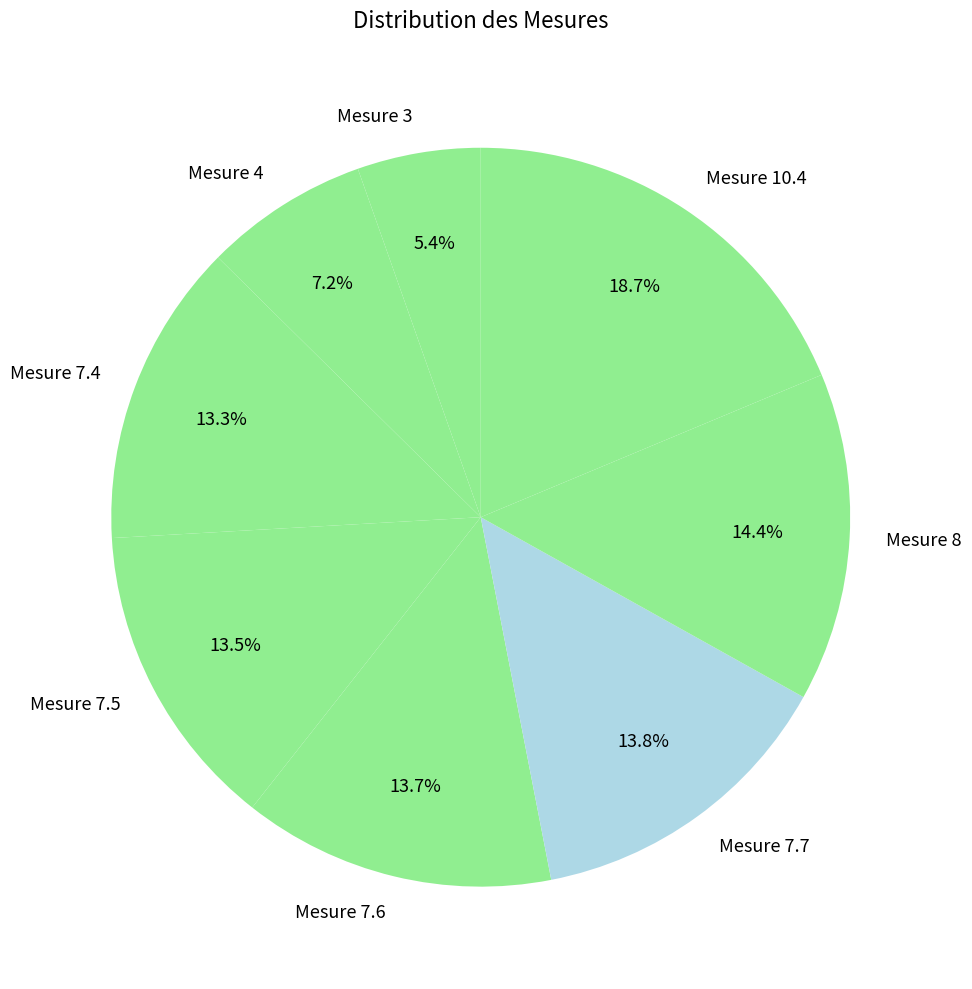

What is the total percentage of Mesure 7.5 and Mesure 7.7?

27.3%